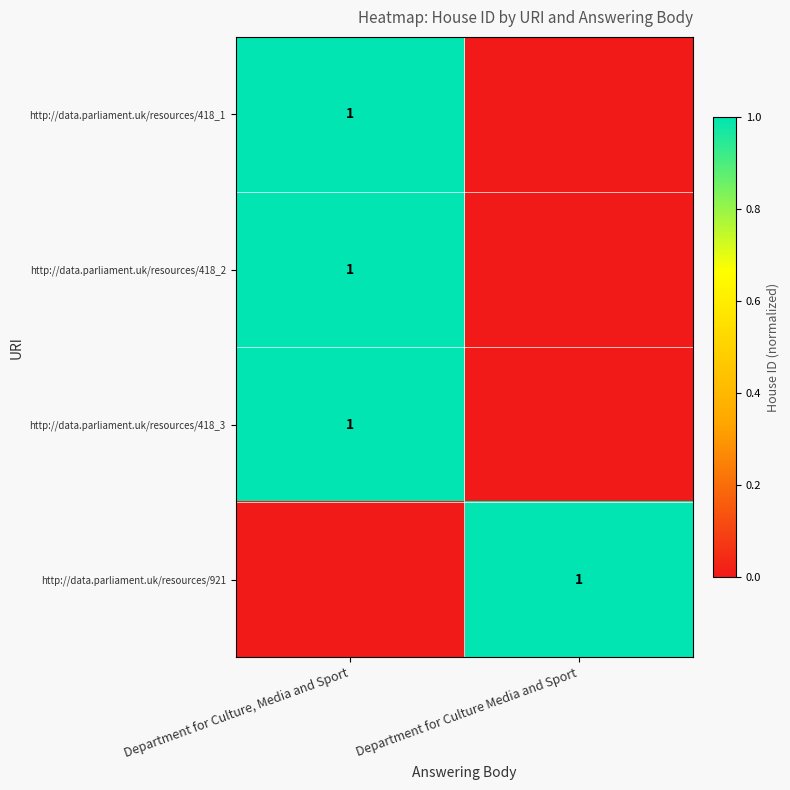

The value of http://data.parliament.uk/resources/418_1 at Department for Culture, Media and Sport is 2. True or false?

False